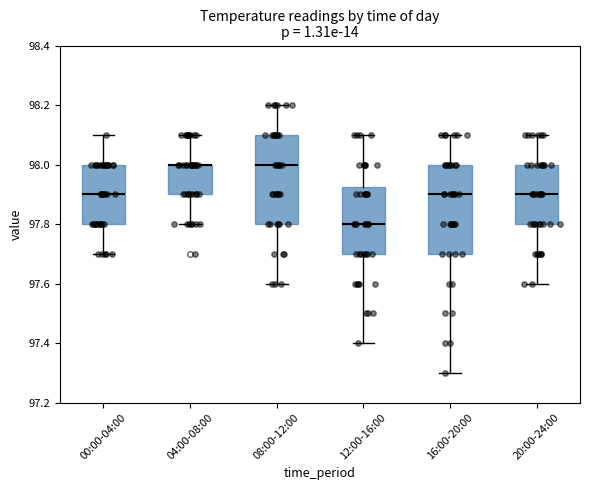

Reading left to right, read every box against the y-axis: the position of its median line, the range the box covers, and the ends of its whiskers. The values are not printed on the chart, so give them approximately, as read against the axis.

00:00-04:00: median 97.90, box 97.80 to 98.00, whiskers 97.70 to 98.10
04:00-08:00: median 98.00 (drawn on the box's upper edge), box 97.90 to 98.00, whiskers 97.80 to 98.10
08:00-12:00: median 98.00, box 97.80 to 98.10, whiskers 97.60 to 98.20
12:00-16:00: median 97.80, box 97.70 to 97.92, whiskers 97.40 to 98.10
16:00-20:00: median 97.90, box 97.70 to 98.00, whiskers 97.30 to 98.10
20:00-24:00: median 97.90, box 97.80 to 98.00, whiskers 97.60 to 98.10